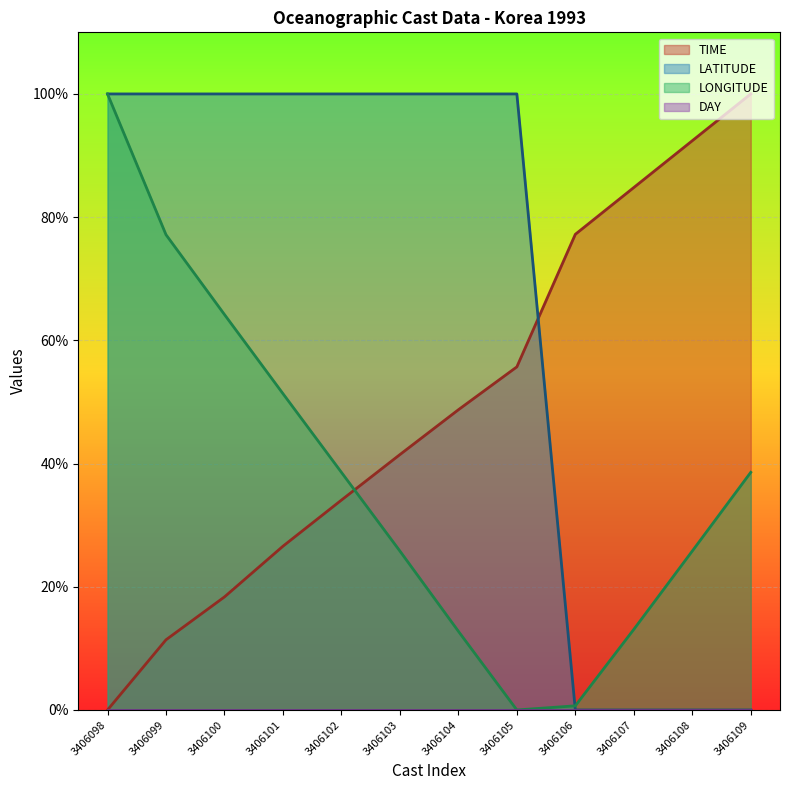

Is the value of TIME at 3406102 greater than the value of LONGITUDE at 3406108?

Yes